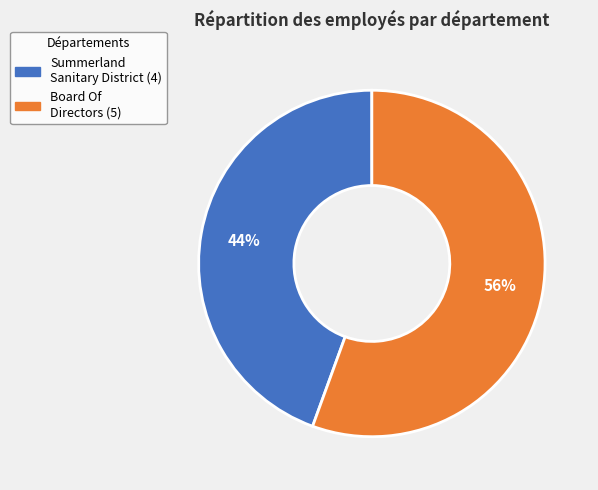

Is Summerland Sanitary District the majority of the pie?

No